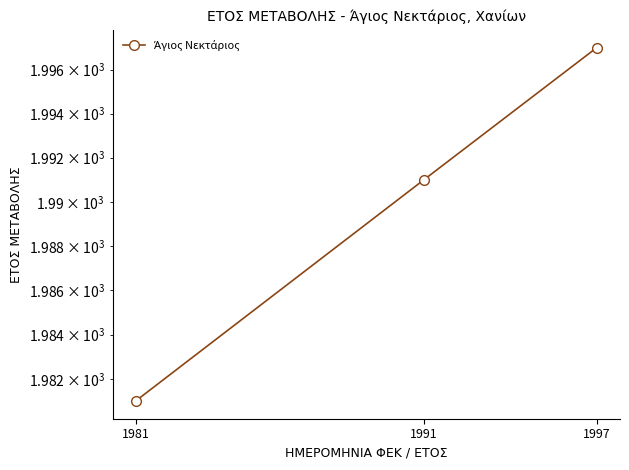

Is it true that the value at 1991 is 1991?

True